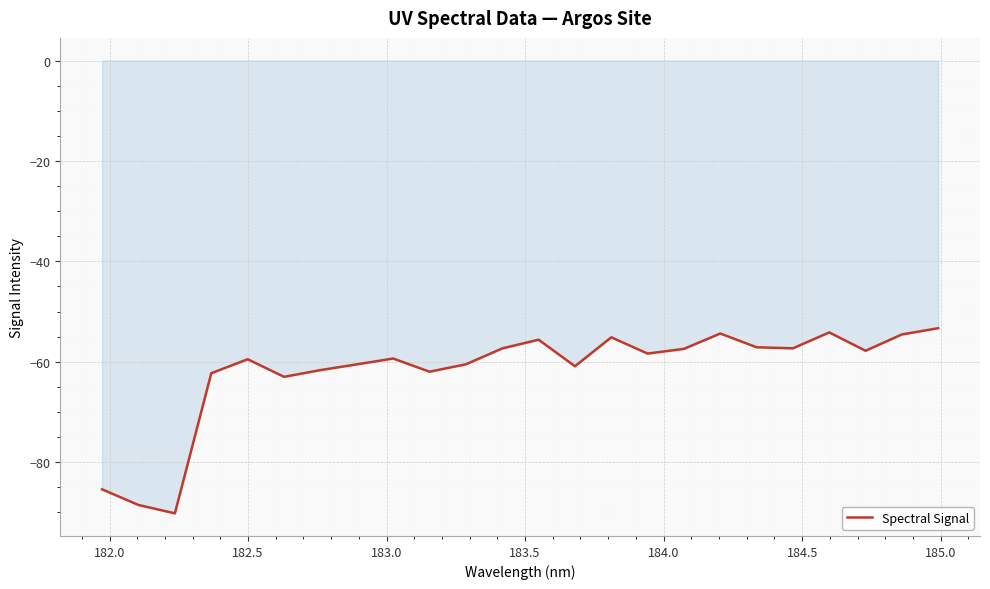

How many distinct data groups are displayed?

1